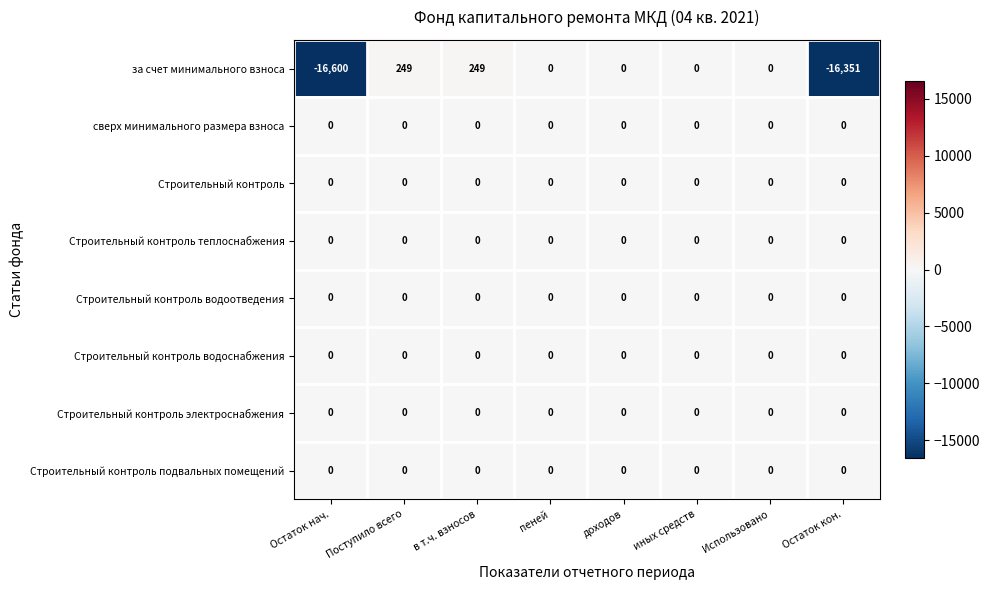

How many series are shown in this chart?

8